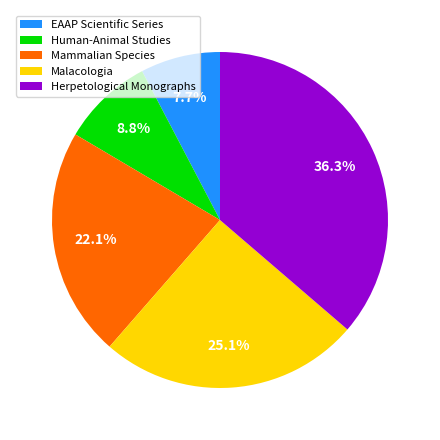

What percentage is the Human-Animal Studies slice, to the nearest percent?

9%